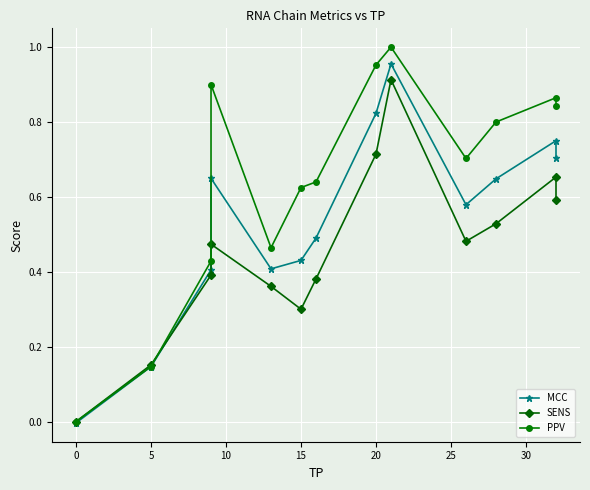

After their last crossing, which series has the higher values: MCC or SENS?

MCC